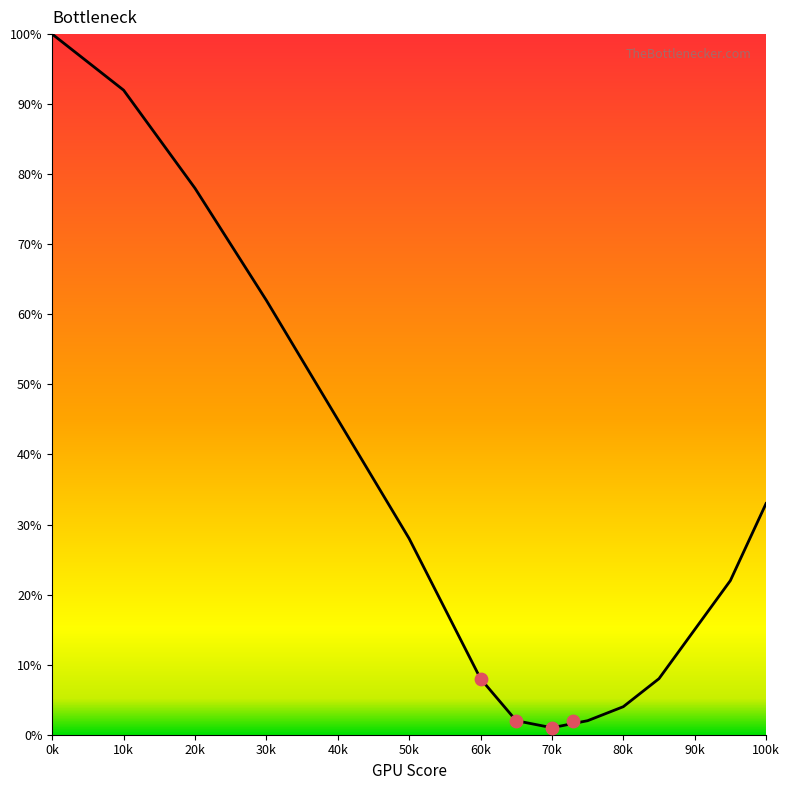

What is the change in value from 50k to 70k?

-26